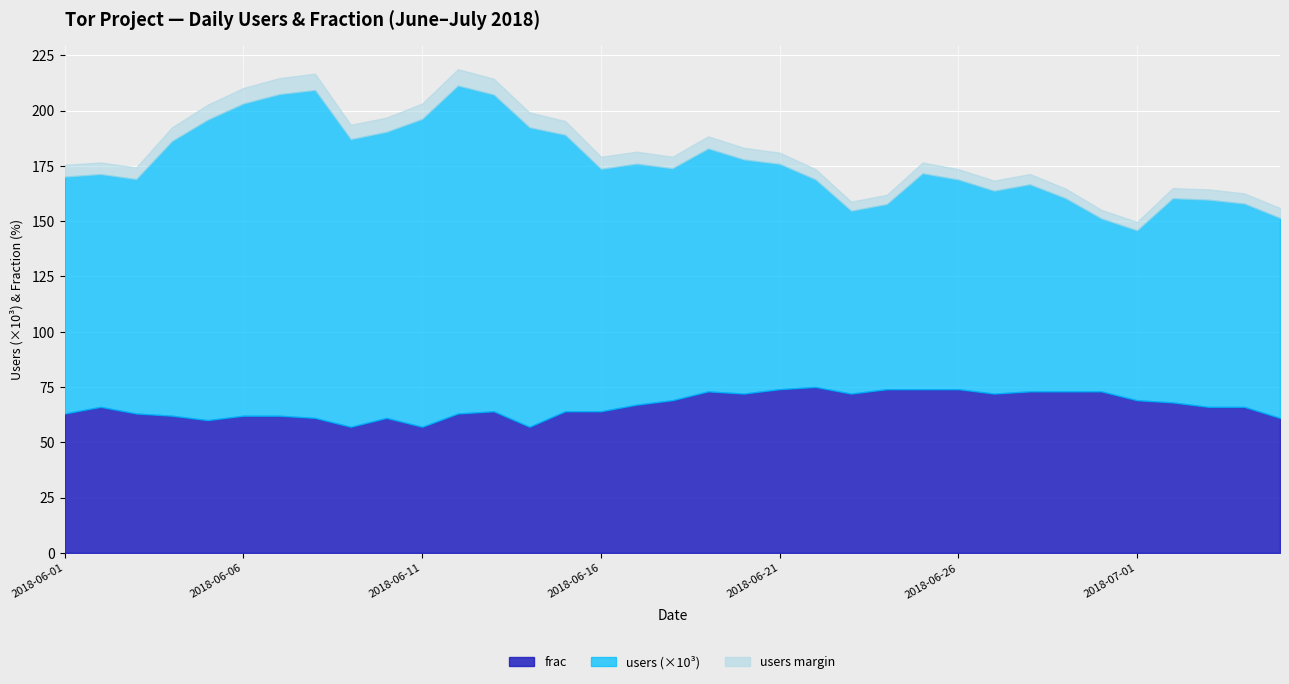

What are all the series names shown in the legend?

frac, users (×10³), users margin